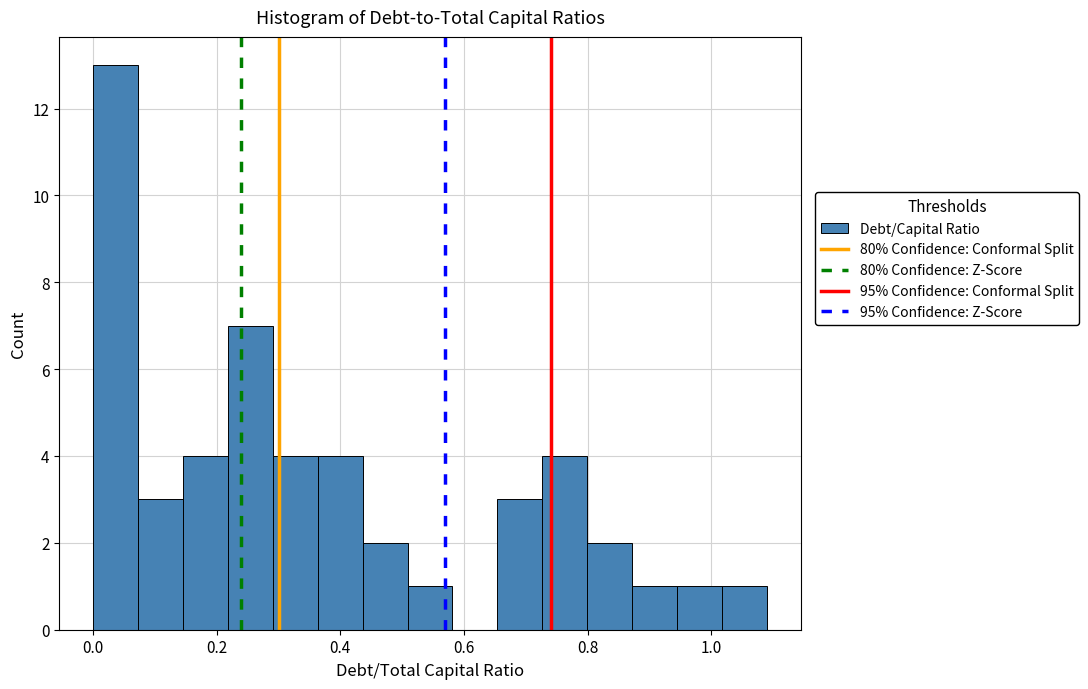

Read against the x-axis, roughly where is the centre of the tallest bar?

0.04